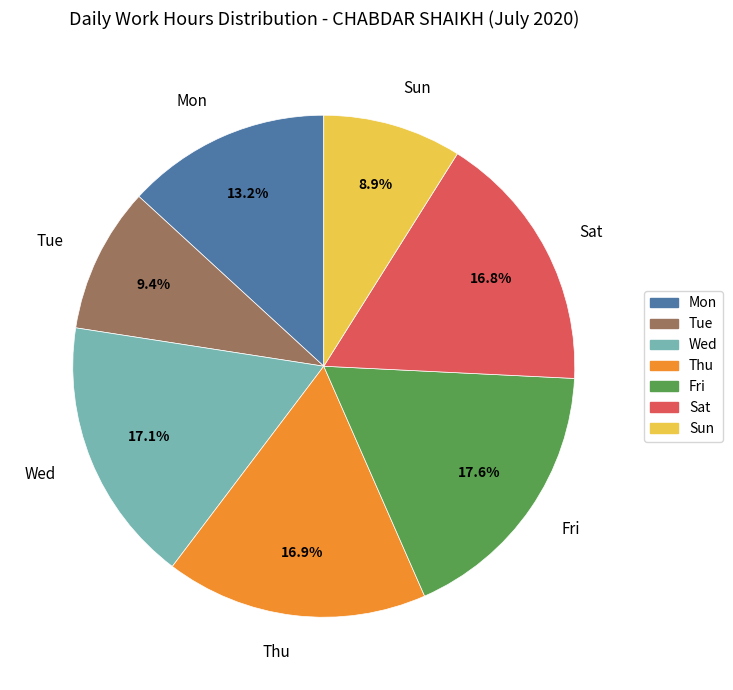

Does Fri represent more than half of the total?

No